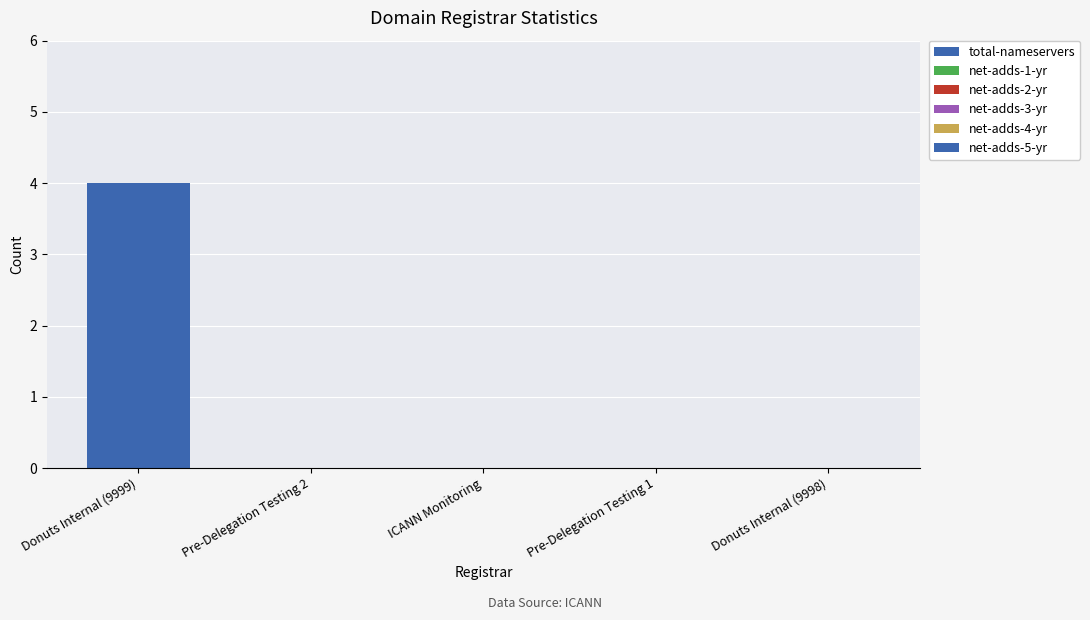

Reading left to right, what are all the values shown in this chart?

total-nameservers: Donuts Internal (9999)=4	Pre-Delegation Testing 2=0	ICANN Monitoring=0	Pre-Delegation Testing 1=0	Donuts Internal (9998)=0
net-adds-1-yr: Donuts Internal (9999)=0	Pre-Delegation Testing 2=0	ICANN Monitoring=0	Pre-Delegation Testing 1=0	Donuts Internal (9998)=0
net-adds-2-yr: Donuts Internal (9999)=0	Pre-Delegation Testing 2=0	ICANN Monitoring=0	Pre-Delegation Testing 1=0	Donuts Internal (9998)=0
net-adds-3-yr: Donuts Internal (9999)=0	Pre-Delegation Testing 2=0	ICANN Monitoring=0	Pre-Delegation Testing 1=0	Donuts Internal (9998)=0
net-adds-4-yr: Donuts Internal (9999)=0	Pre-Delegation Testing 2=0	ICANN Monitoring=0	Pre-Delegation Testing 1=0	Donuts Internal (9998)=0
net-adds-5-yr: Donuts Internal (9999)=0	Pre-Delegation Testing 2=0	ICANN Monitoring=0	Pre-Delegation Testing 1=0	Donuts Internal (9998)=0